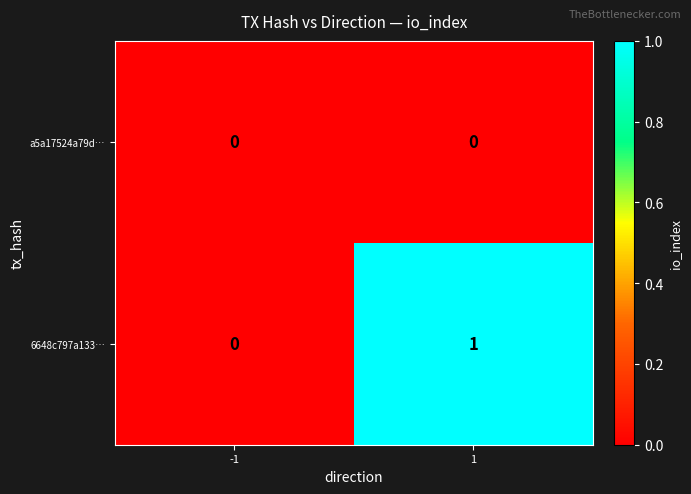

Reading left to right, extract all data points from this chart.

a5a17524a79d…: 0	0
6648c797a133…: 0	1